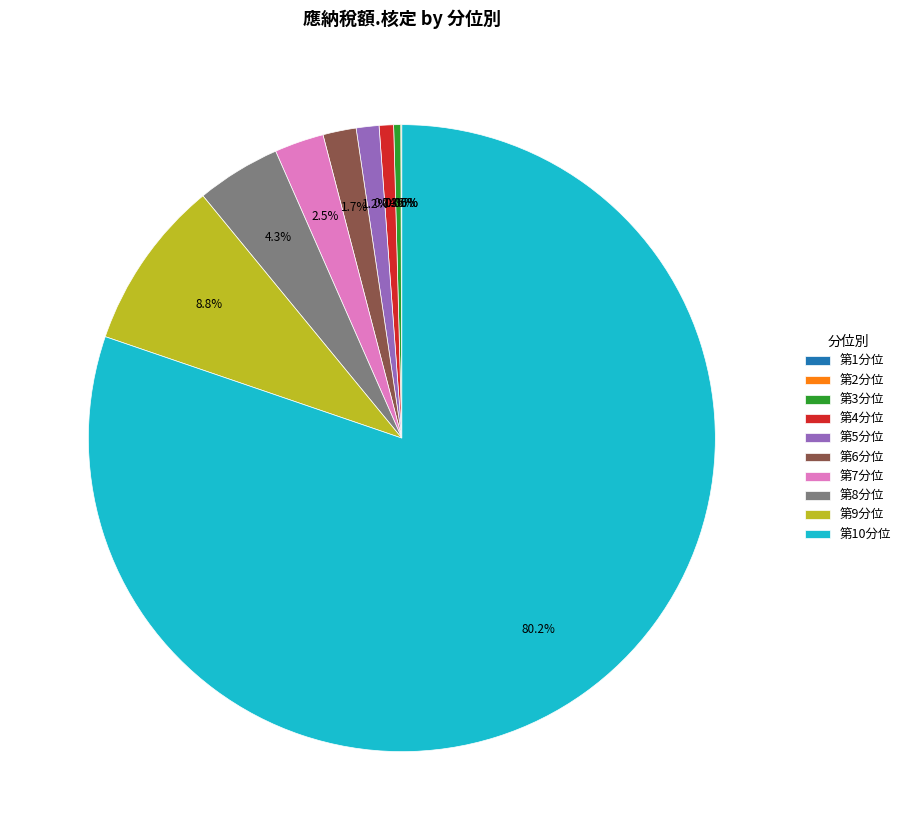

The 第6分位 slice represents 15% of the pie. True or false?

False